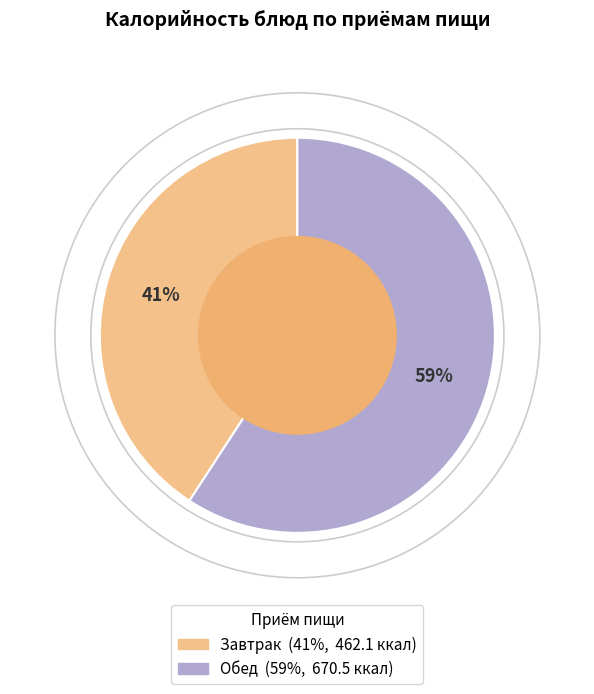

Count the number of slices in the pie.

2